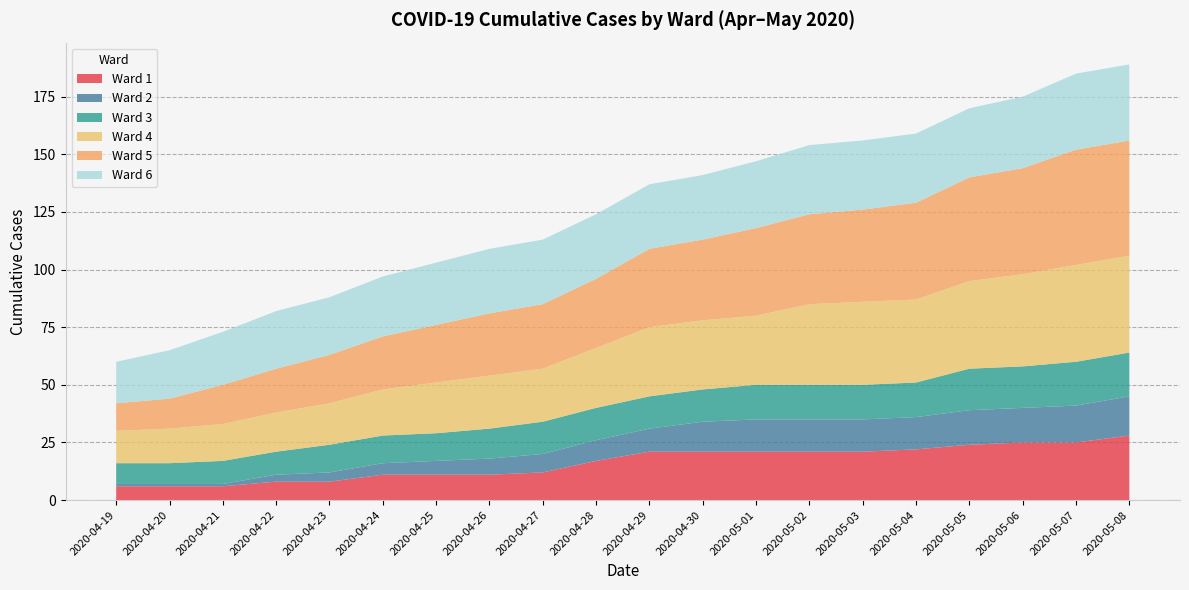

What is the total value across all series at 2020-04-23?

88